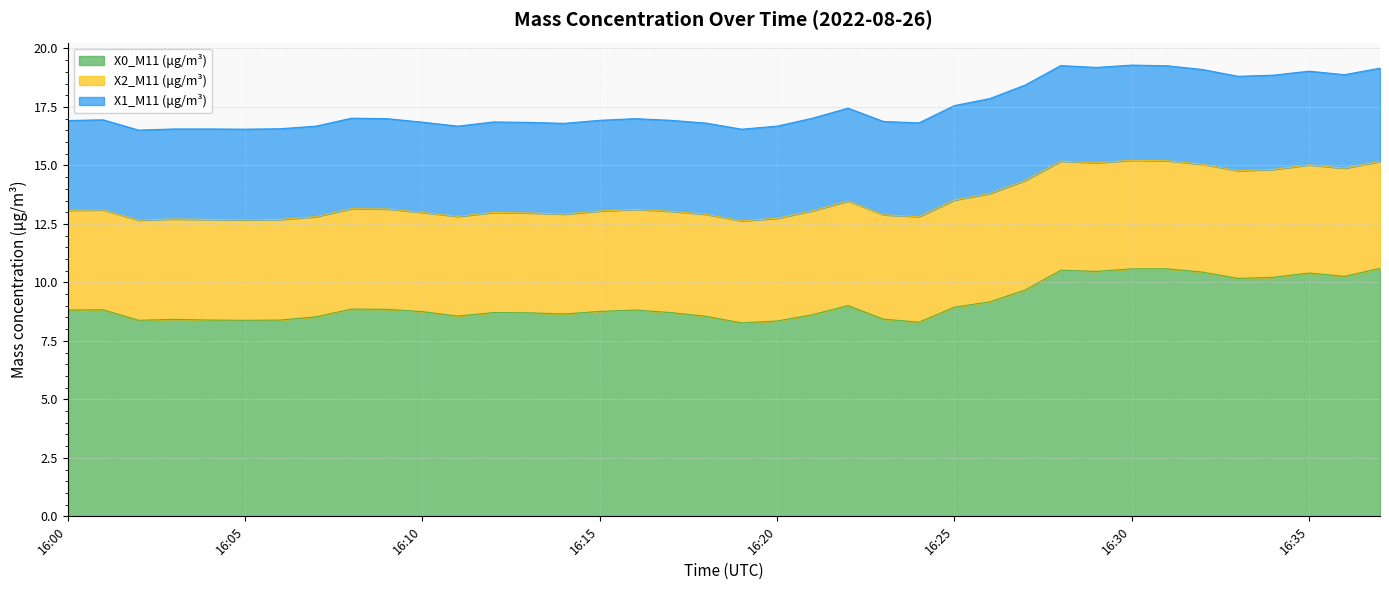

Which has a higher value, 16:08 or 16:00?

16:08